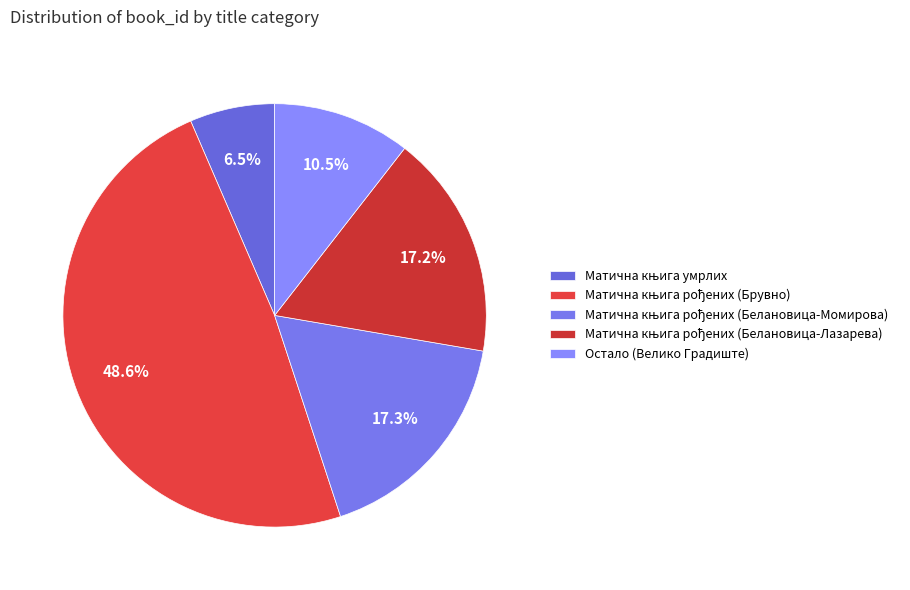

How many segments does this pie chart have?

5